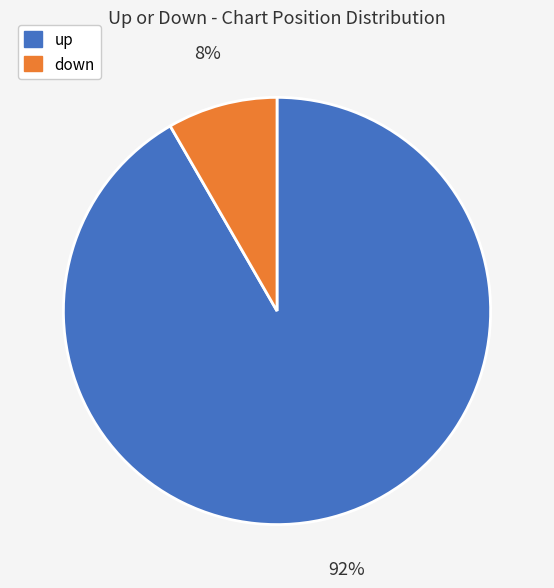

The up slice represents 98% of the pie. True or false?

False